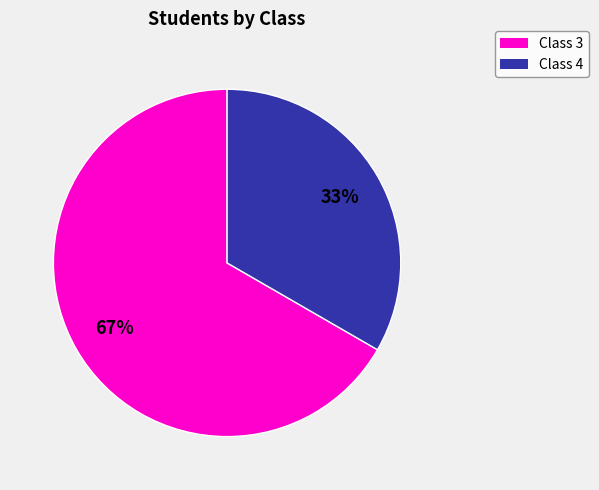

Do Class 3 and Class 4 together represent more than half of the pie?

Yes